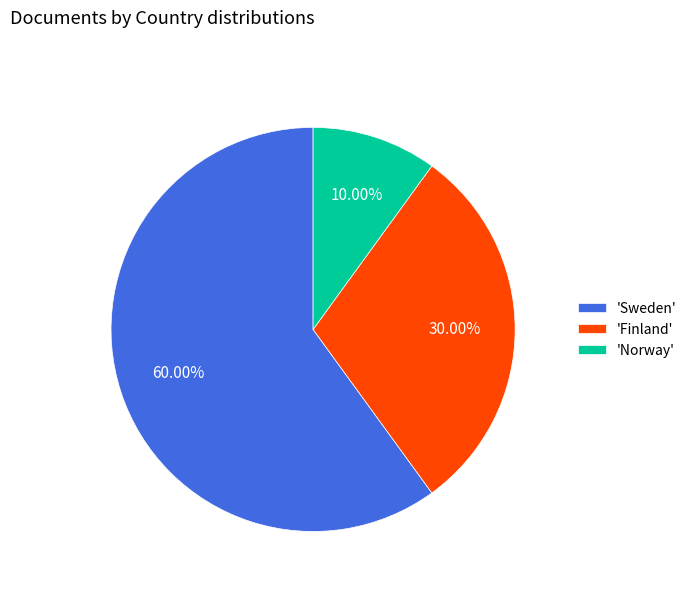

Which has a higher value, 'Finland' or 'Norway'?

'Finland'